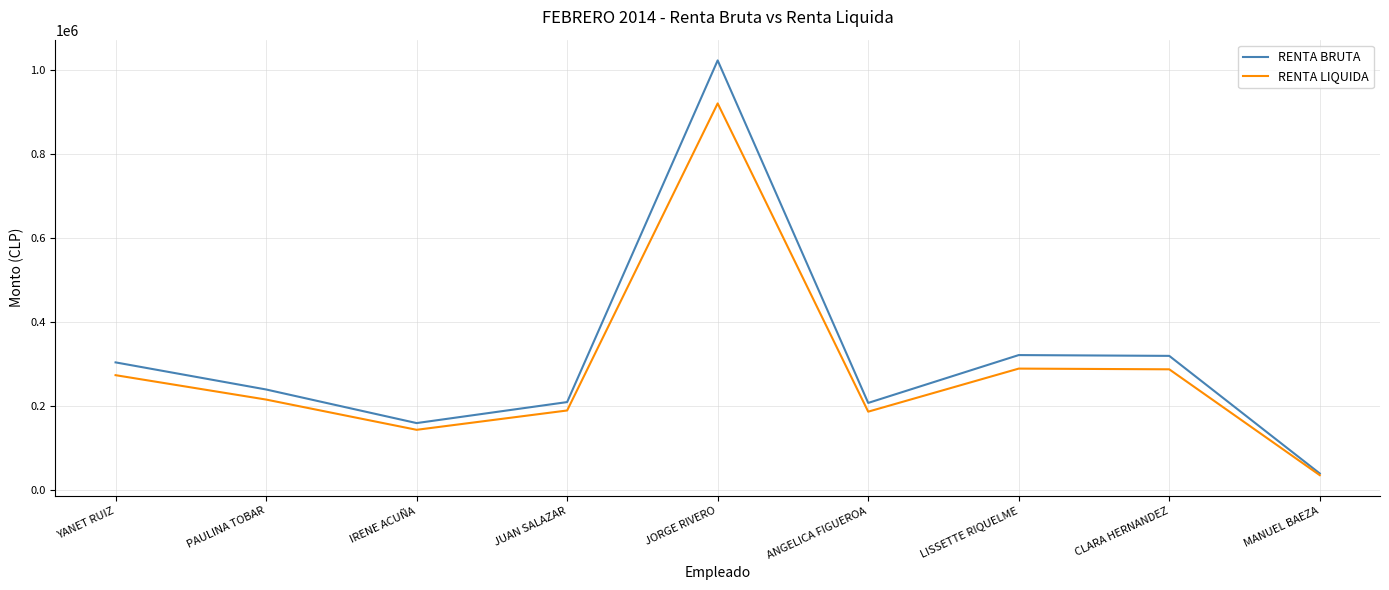

Is the value of RENTA BRUTA at IRENE ACUÑA greater than the value of RENTA LIQUIDA at ANGELICA FIGUEROA?

No